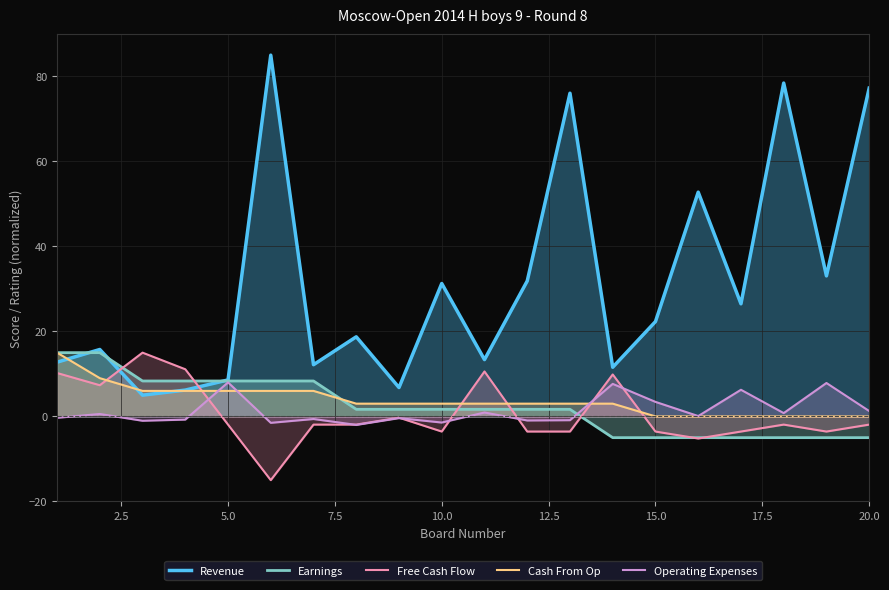

What are all the series names shown in the legend?

Revenue, Earnings, Free Cash Flow, Cash From Op, Operating Expenses